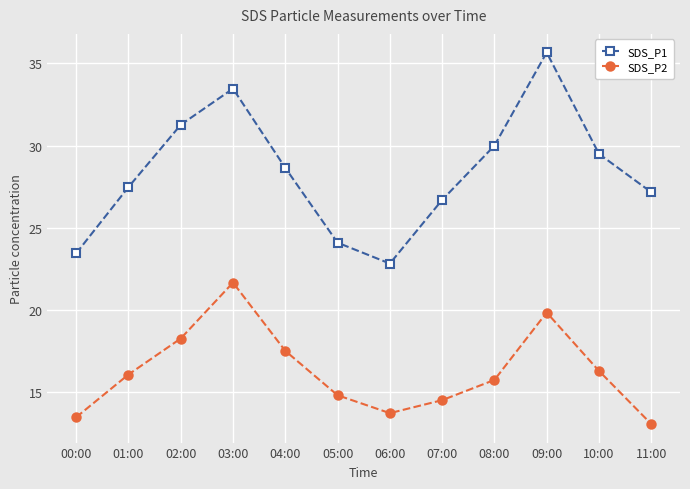

Read the SDS_P2 value at 01:00.

16.1